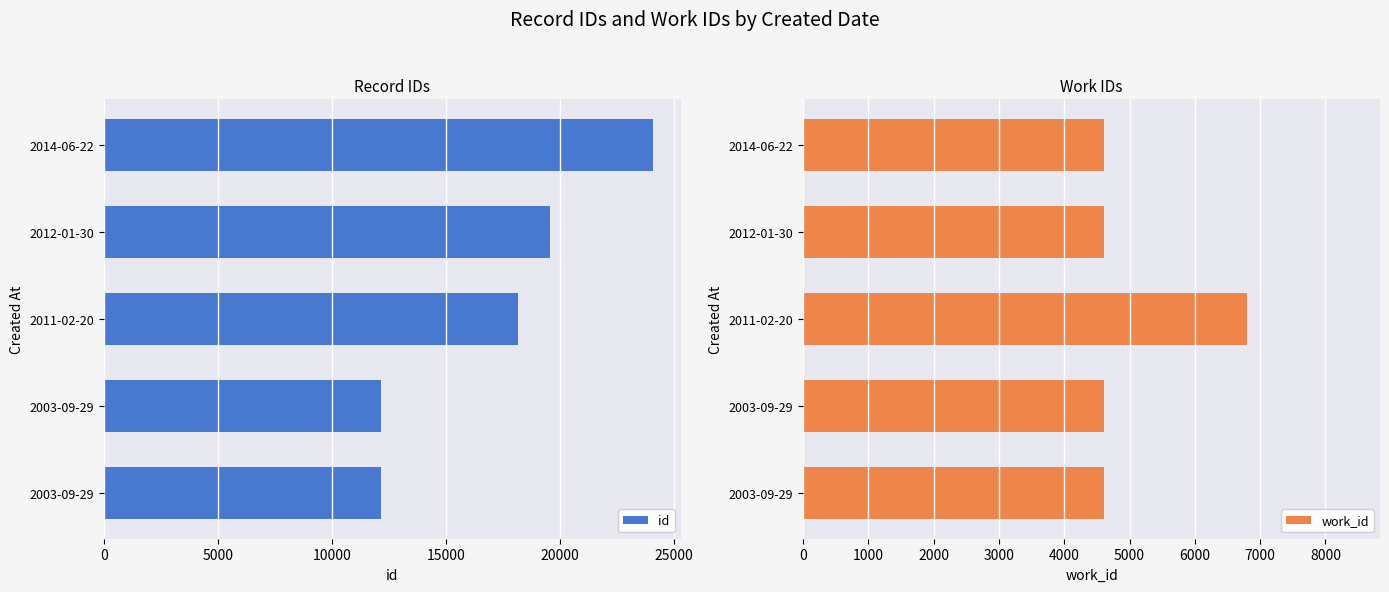

Which series has the largest total across all categories?

id